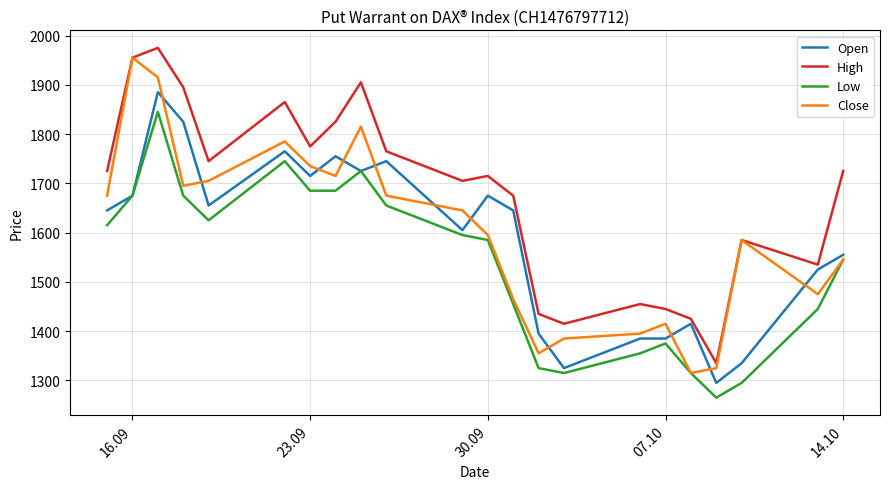

Which series has the largest total across all categories?

High